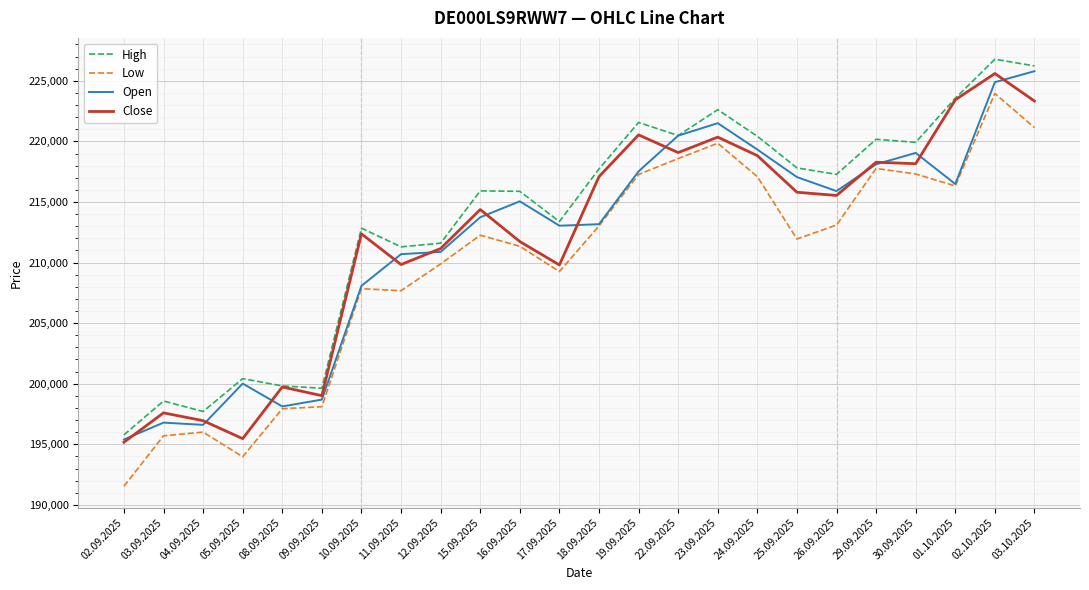

What is the difference between the highest and lowest values at 03.09.2025?

2875